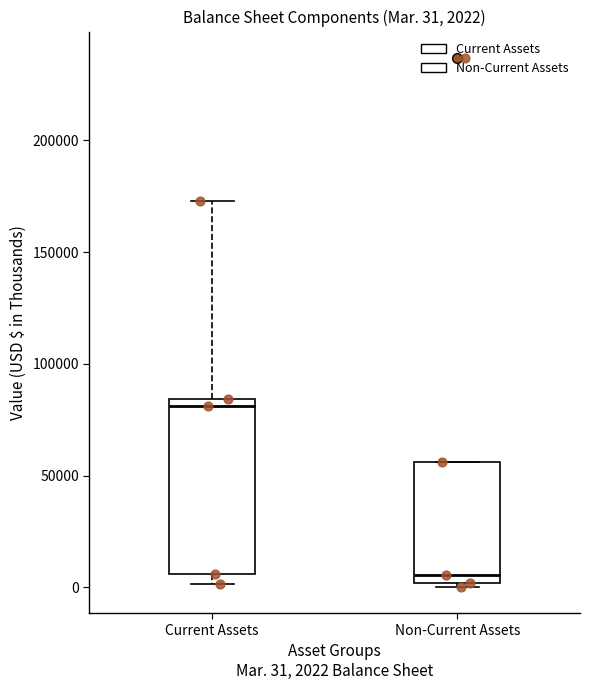

Which box is the tallest, from its lower edge to its upper edge?

Current Assets